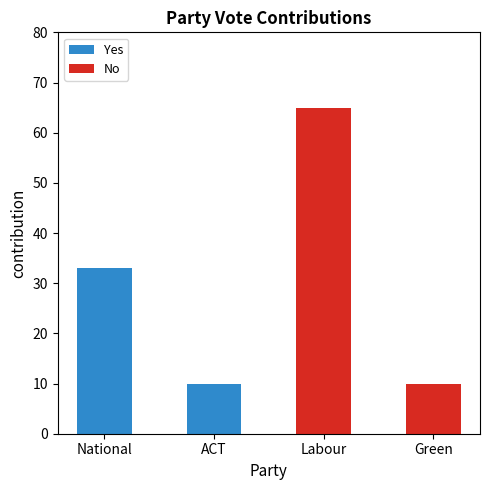

What is the highest value of the Yes series?

33